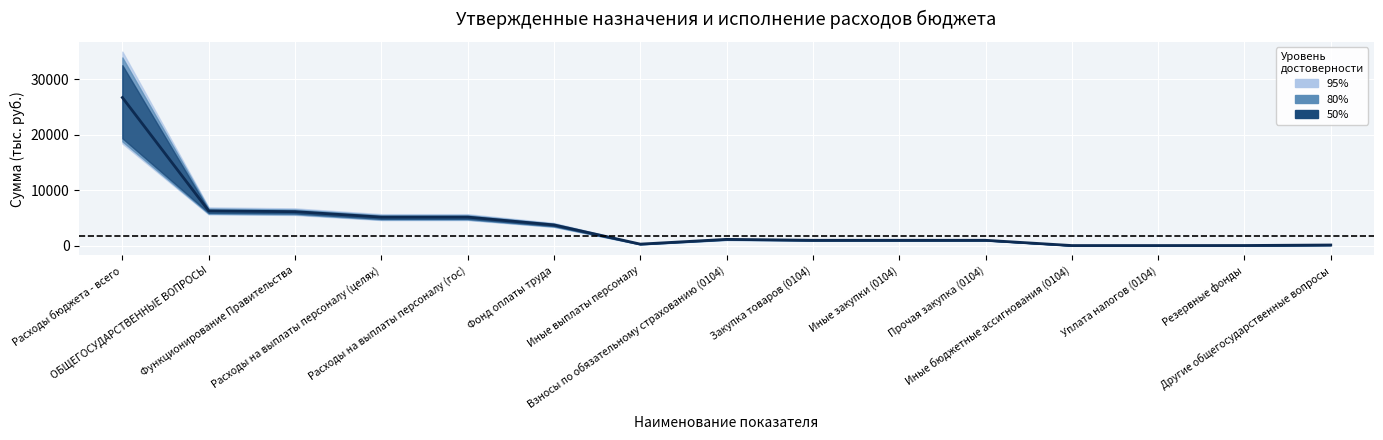

Reading left to right, list all the values displayed in this chart.

26697.2	6266.2	6124.9	5140.8	5140.8	3732.0	276.1	1132.7	966.0	966.0	966.0	18.1	18.1	25.0	116.2